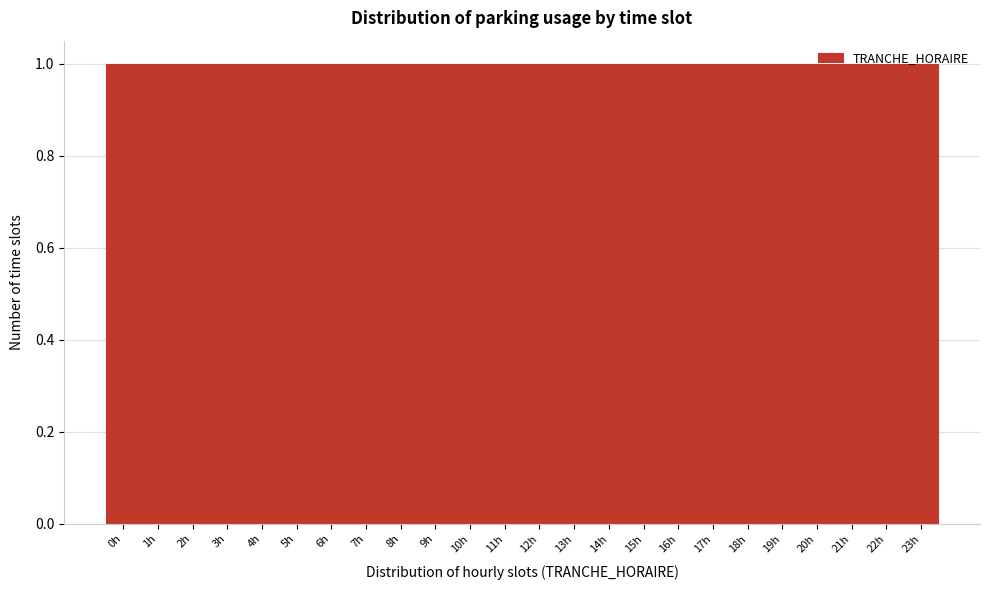

Reading left to right, transcribe this chart: for each bar, give the range it covers on the x-axis and its height. The values are not printed on the chart, so give them approximately, as read against the axis.

-0.5 to 0.5: 1
0.5 to 1.5: 1
1.5 to 2.5: 1
2.5 to 3.5: 1
3.5 to 4.5: 1
4.5 to 5.5: 1
5.5 to 6.5: 1
6.5 to 7.5: 1
7.5 to 8.5: 1
8.5 to 9.5: 1
9.5 to 10.5: 1
10.5 to 11.5: 1
11.5 to 12.5: 1
12.5 to 13.5: 1
13.5 to 14.5: 1
14.5 to 15.5: 1
15.5 to 16.5: 1
16.5 to 17.5: 1
17.5 to 18.5: 1
18.5 to 19.5: 1
19.5 to 20.5: 1
20.5 to 21.5: 1
21.5 to 22.5: 1
22.5 to 23.5: 1